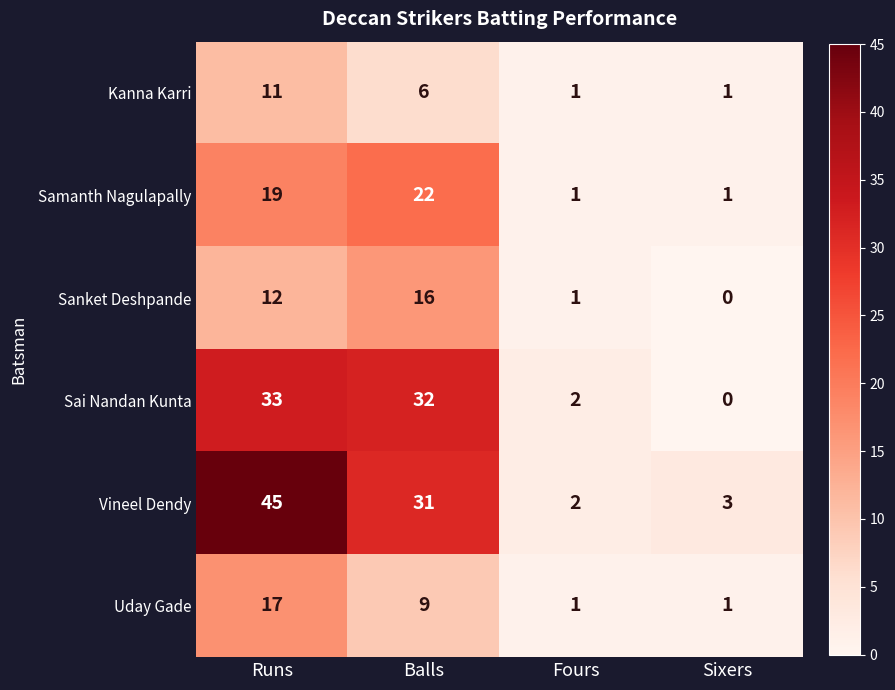

Read the Sanket Deshpande value at Balls, to the nearest 10.

20